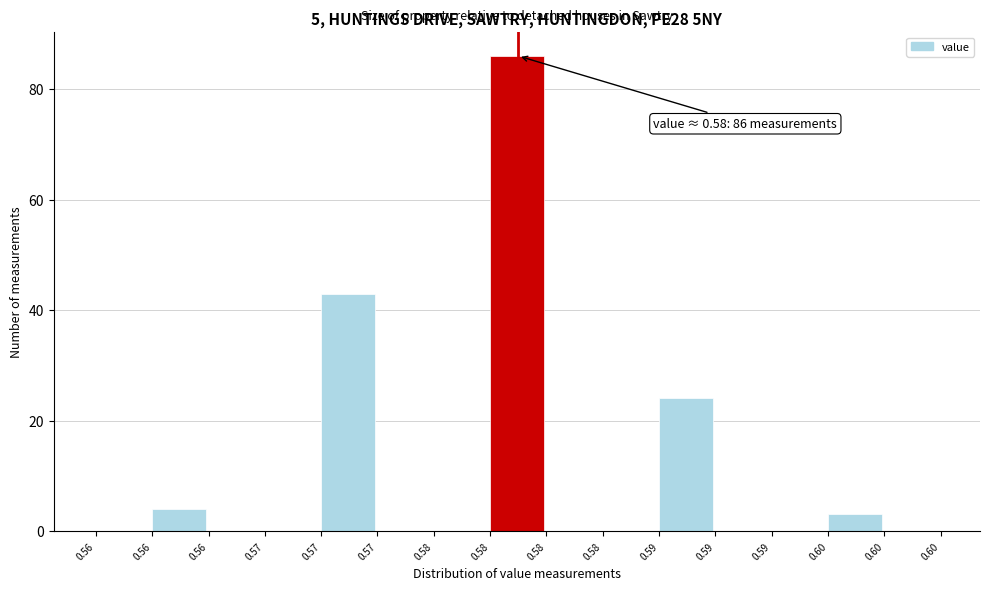

Are the bars horizontal?

No